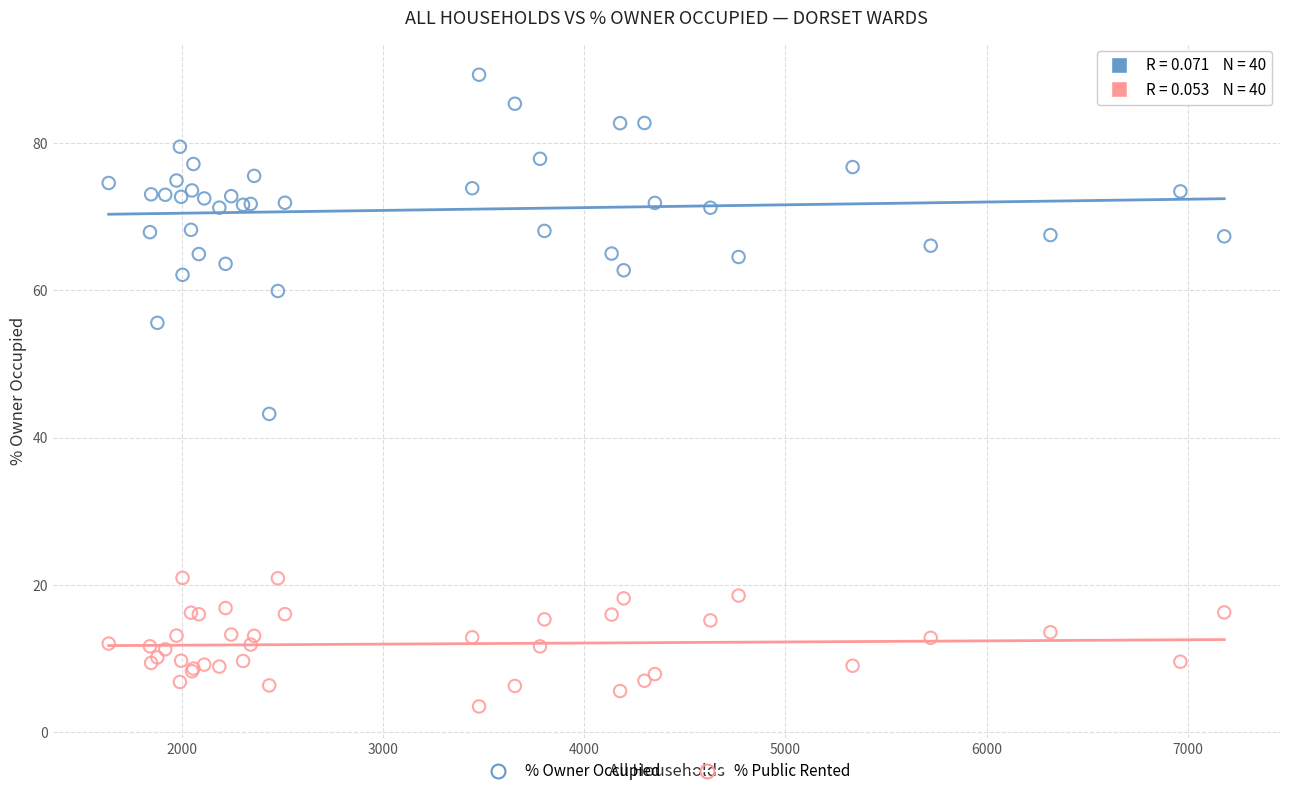

Which series reaches the minimum Y coordinate?

% Public Rented